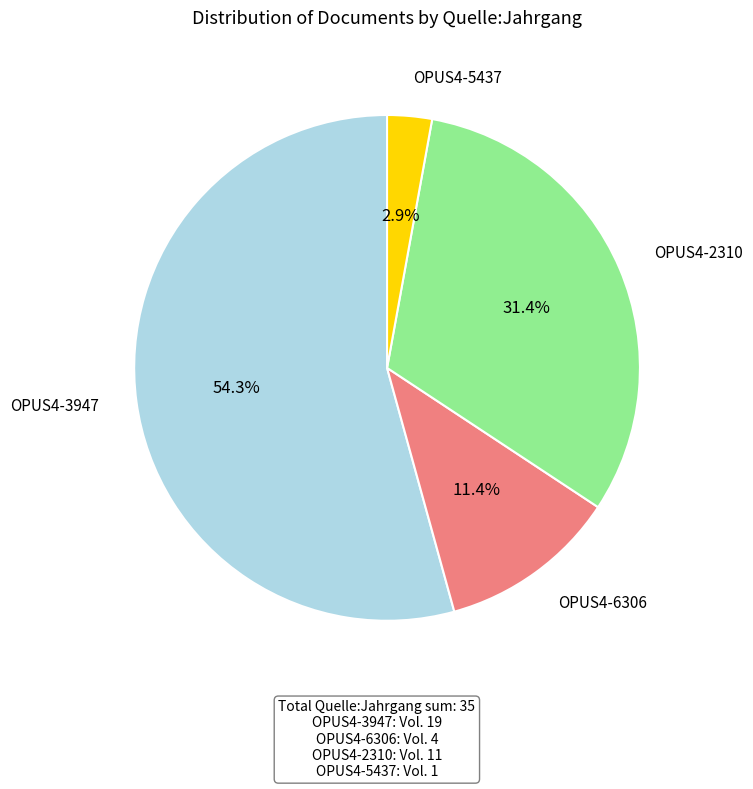

Does any single category account for the majority?

Yes